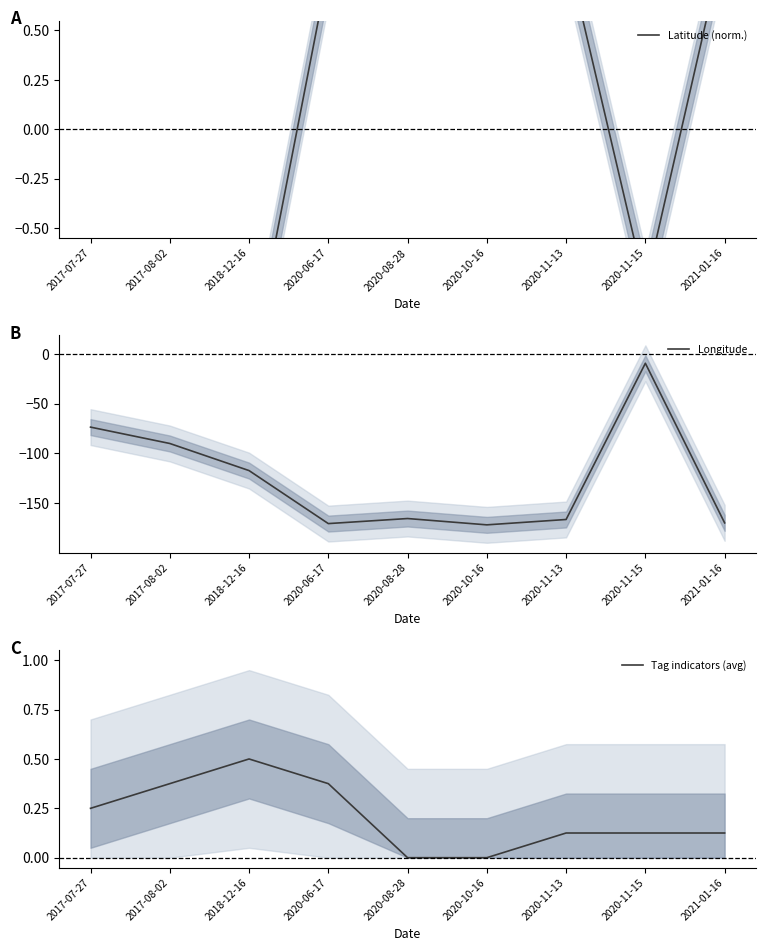

What is the difference between the second highest and minimum values in the Latitude (norm.) series?

2.5